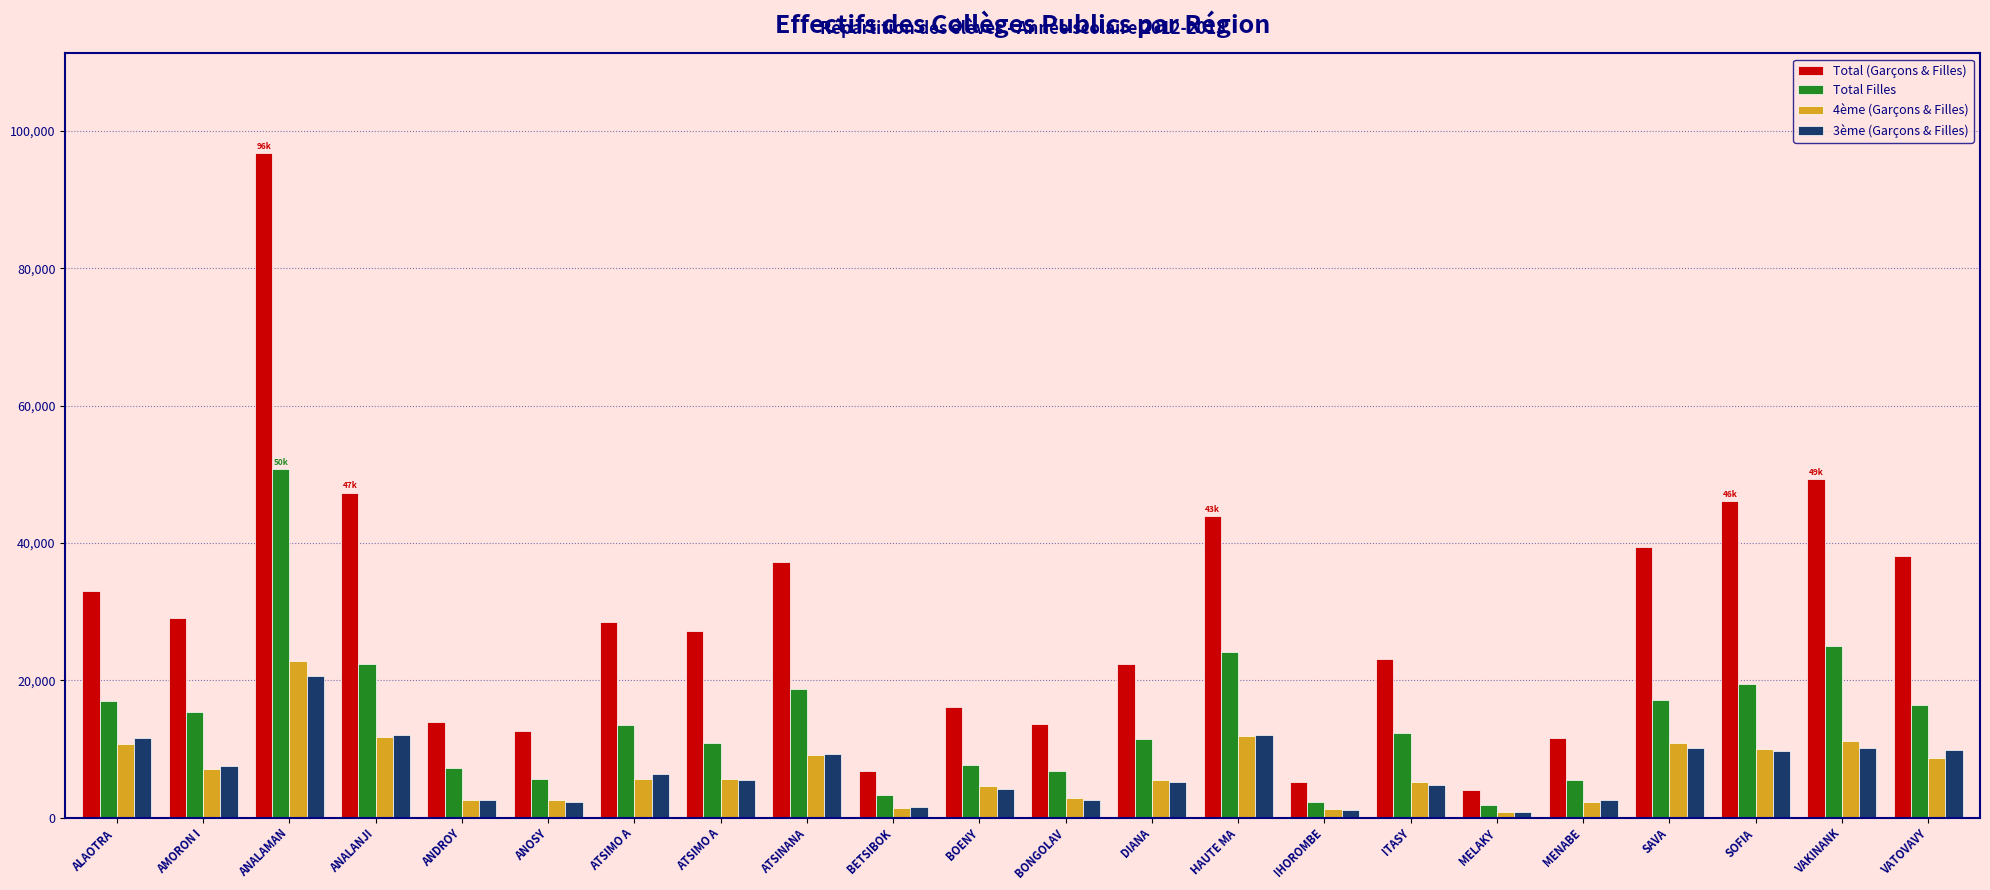

What is the total value across all series at ANDROY?

26257